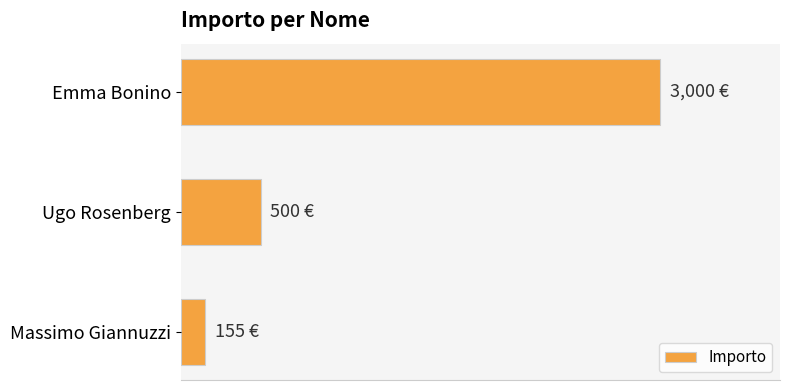

How many bars are there in total?

3